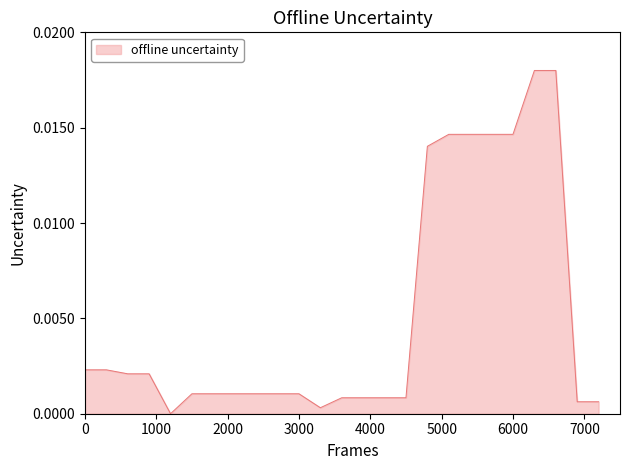

How many lines are shown in the chart?

1